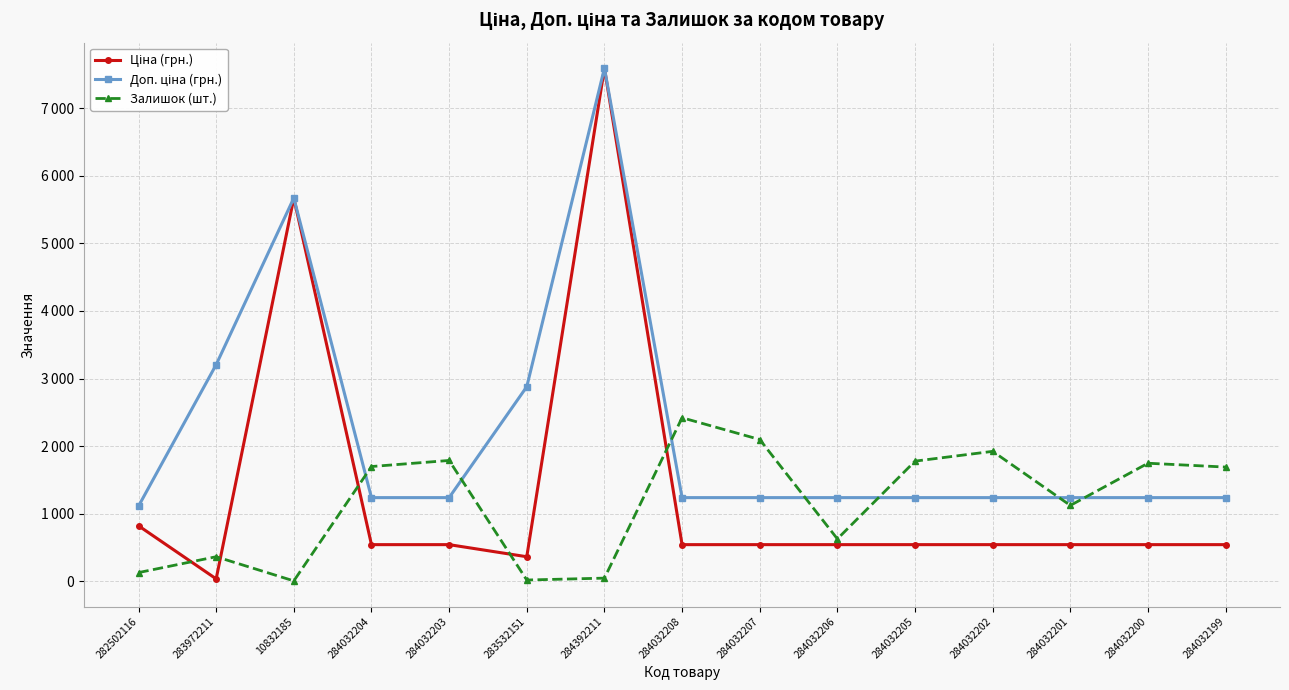

Does the chart have visible grid lines?

Yes